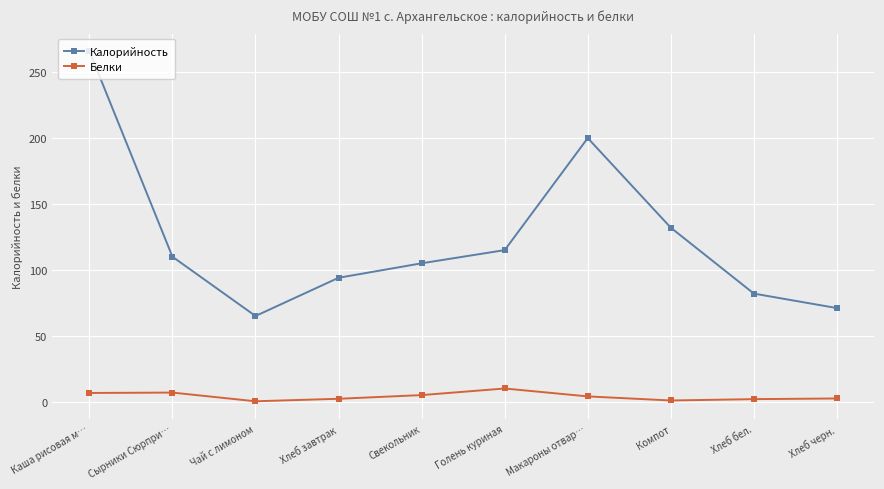

Which series has the widest spread of values?

Калорийность